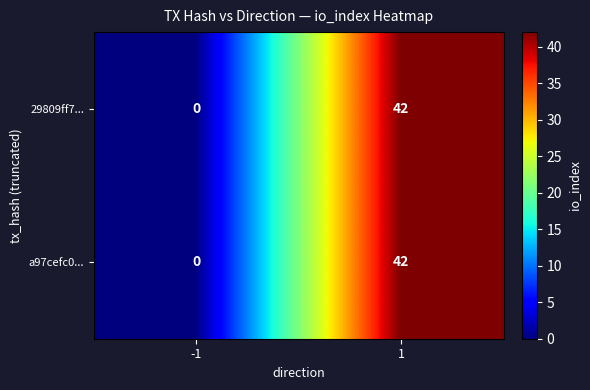

Reading left to right, list all the values displayed in this chart.

29809ff7...: 0	42
a97cefc0...: 0	42